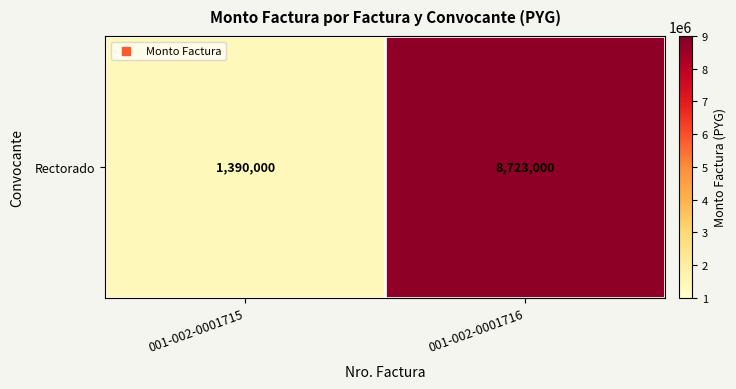

What is the difference between the maximum and minimum values?

7333000